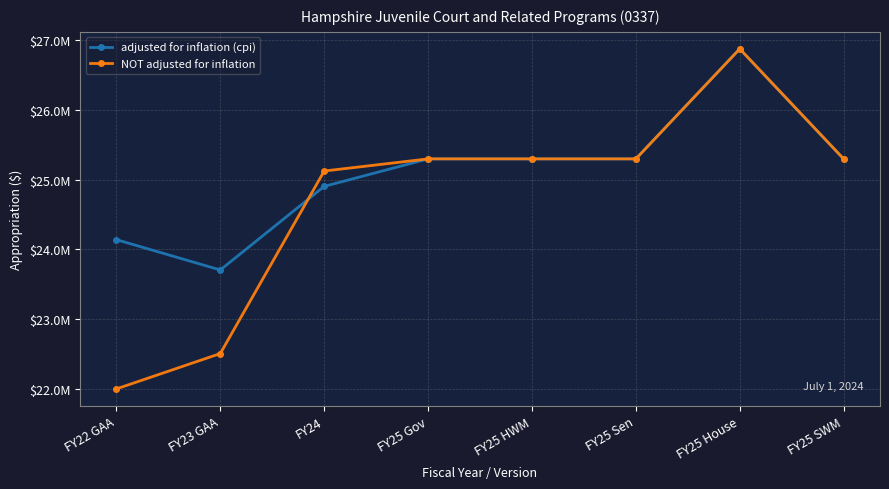

Between which two adjacent categories do NOT adjusted for inflation and adjusted for inflation (cpi) first intersect?

FY23 GAA and FY24